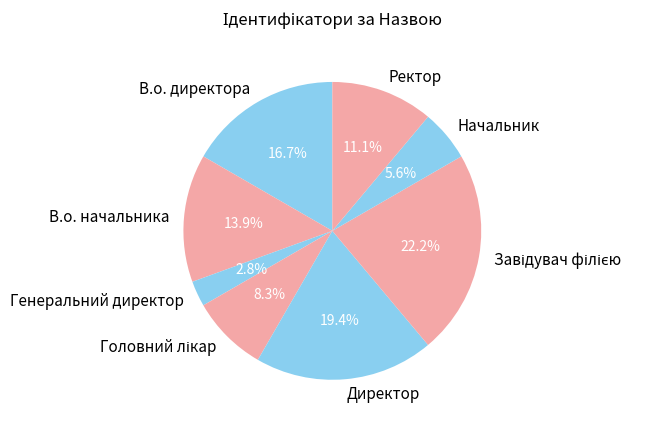

The Начальник slice represents 14% of the pie. True or false?

False